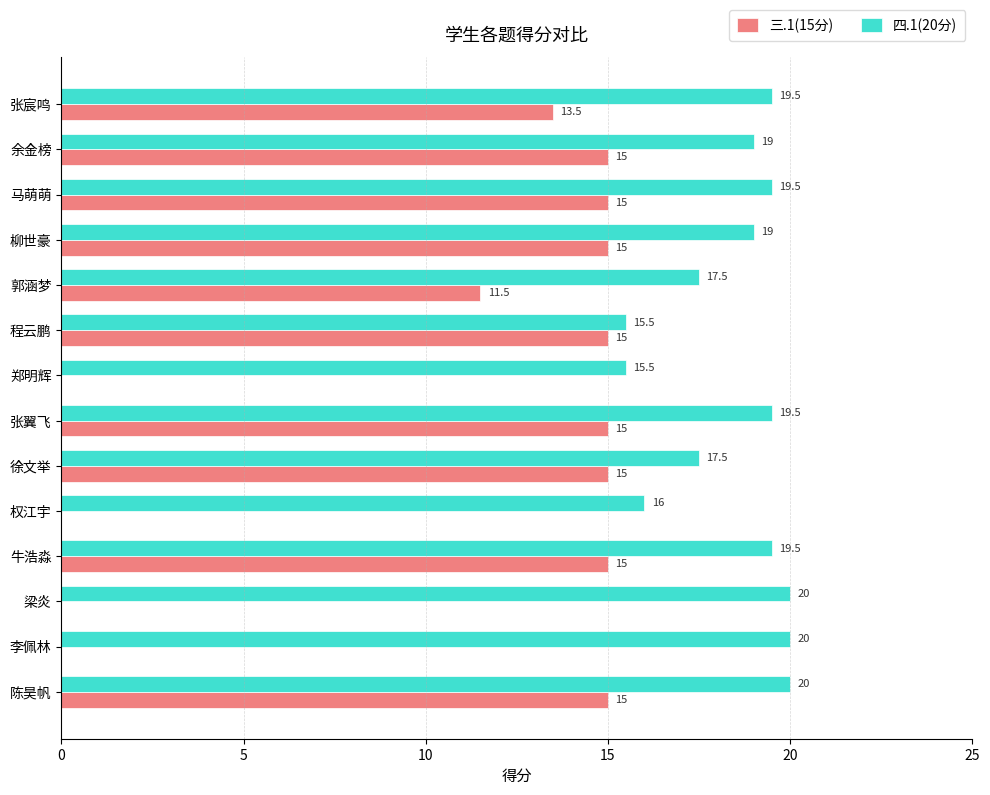

What is the maximum value shown in the chart?

20.0